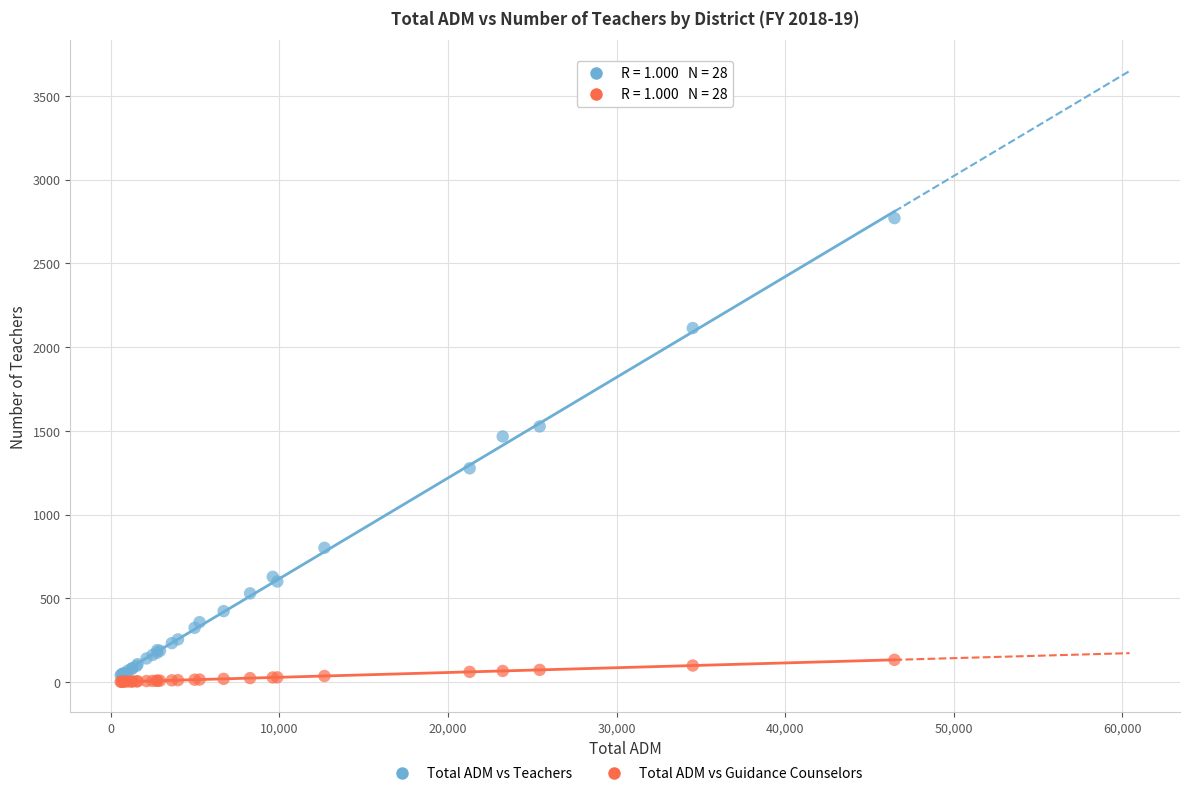

In the Total ADM vs Teachers series, what Y value is closest to 1405?

1466.8